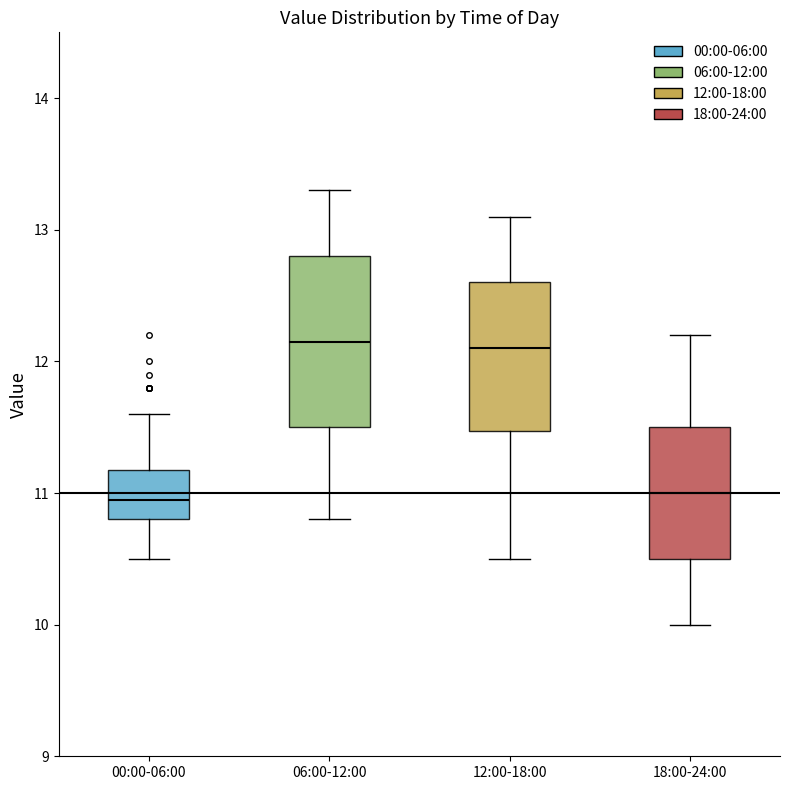

Comparing the boxes themselves (not the whiskers), which one is the tallest?

06:00-12:00